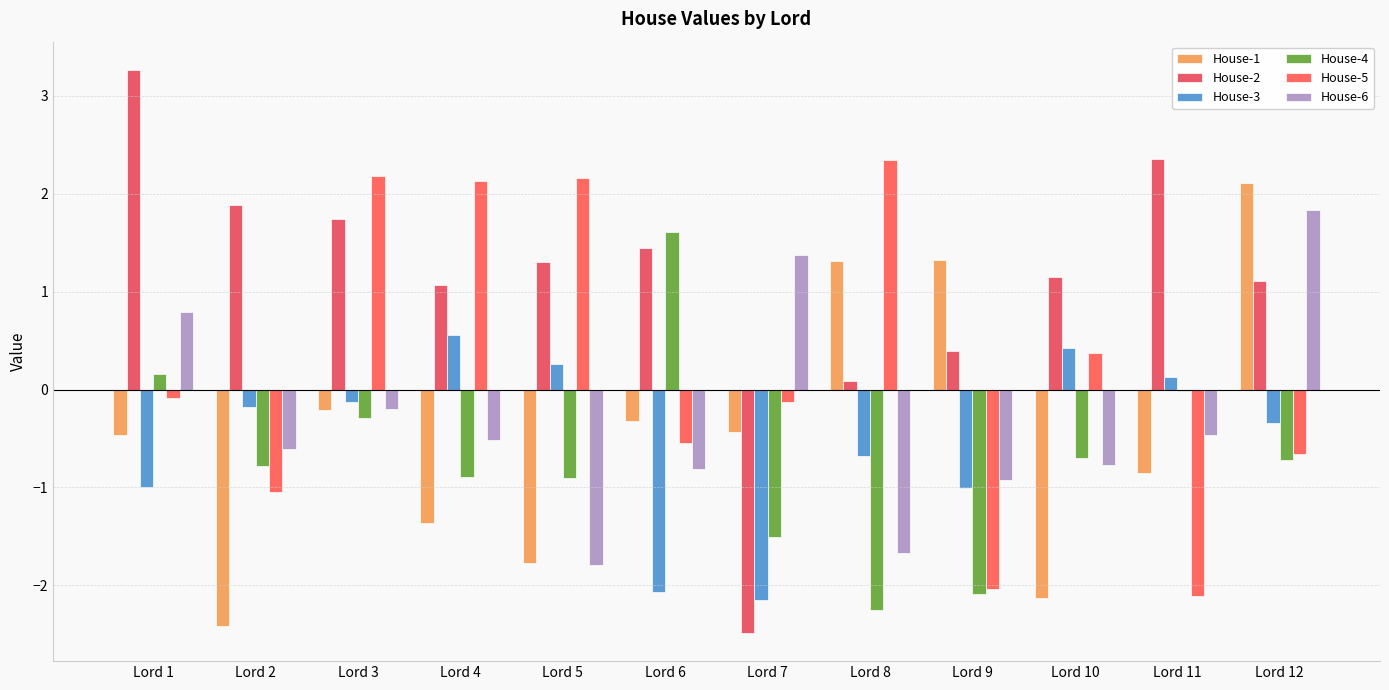

At which label is House-3 closest to 0?

Lord 11